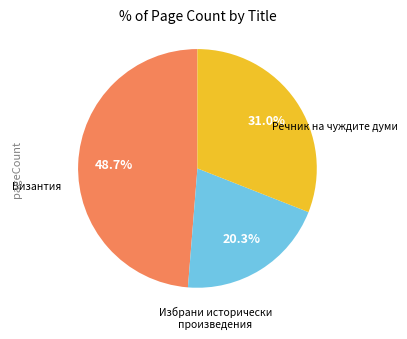

How many segments does this pie chart have?

3